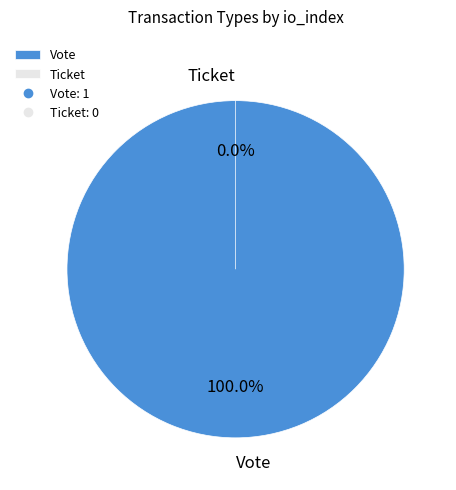

What is the total percentage of Ticket and Vote?

100.0%